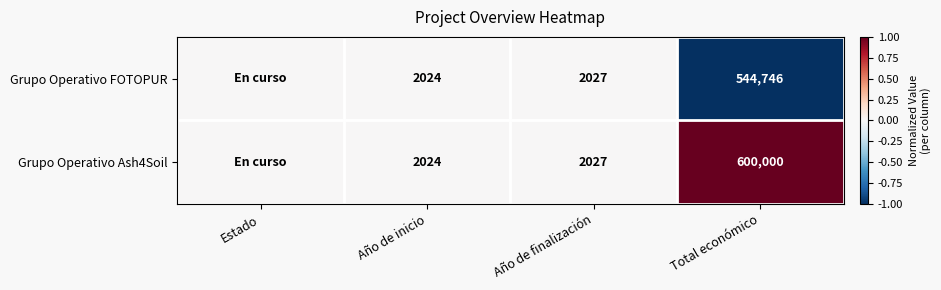

What is the smallest value displayed?

-1